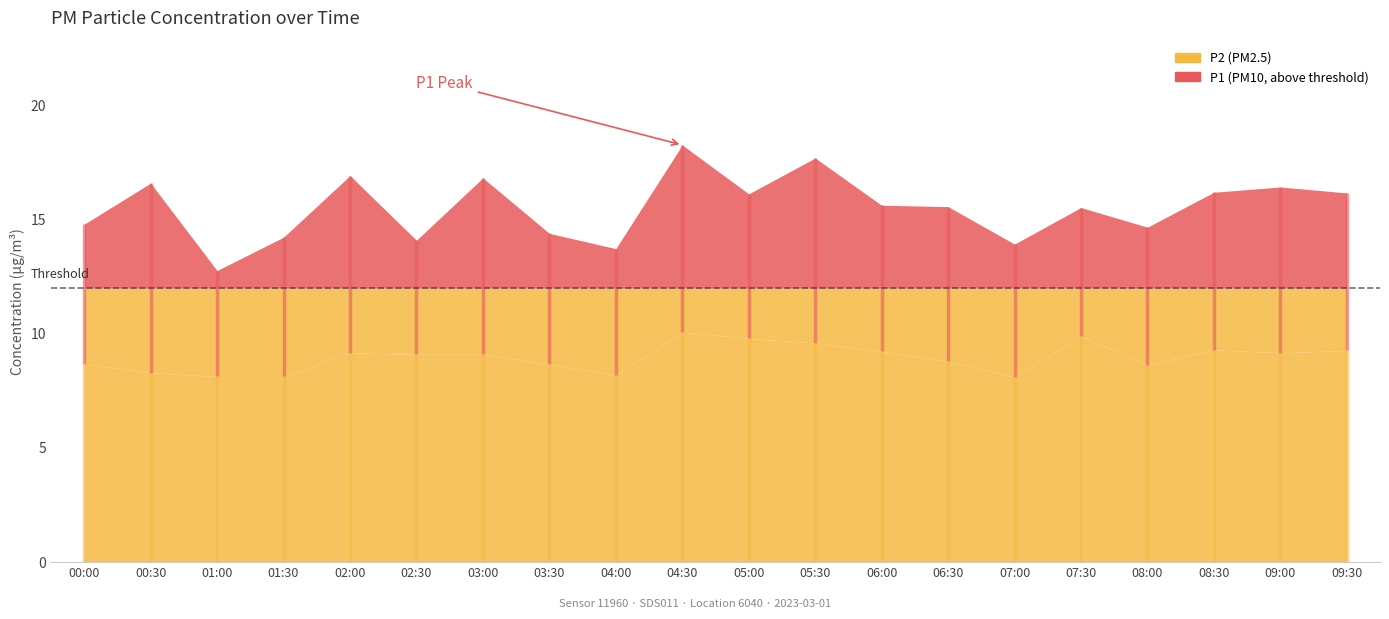

What is the difference between the maximum and minimum values in the P2 series?

2.0